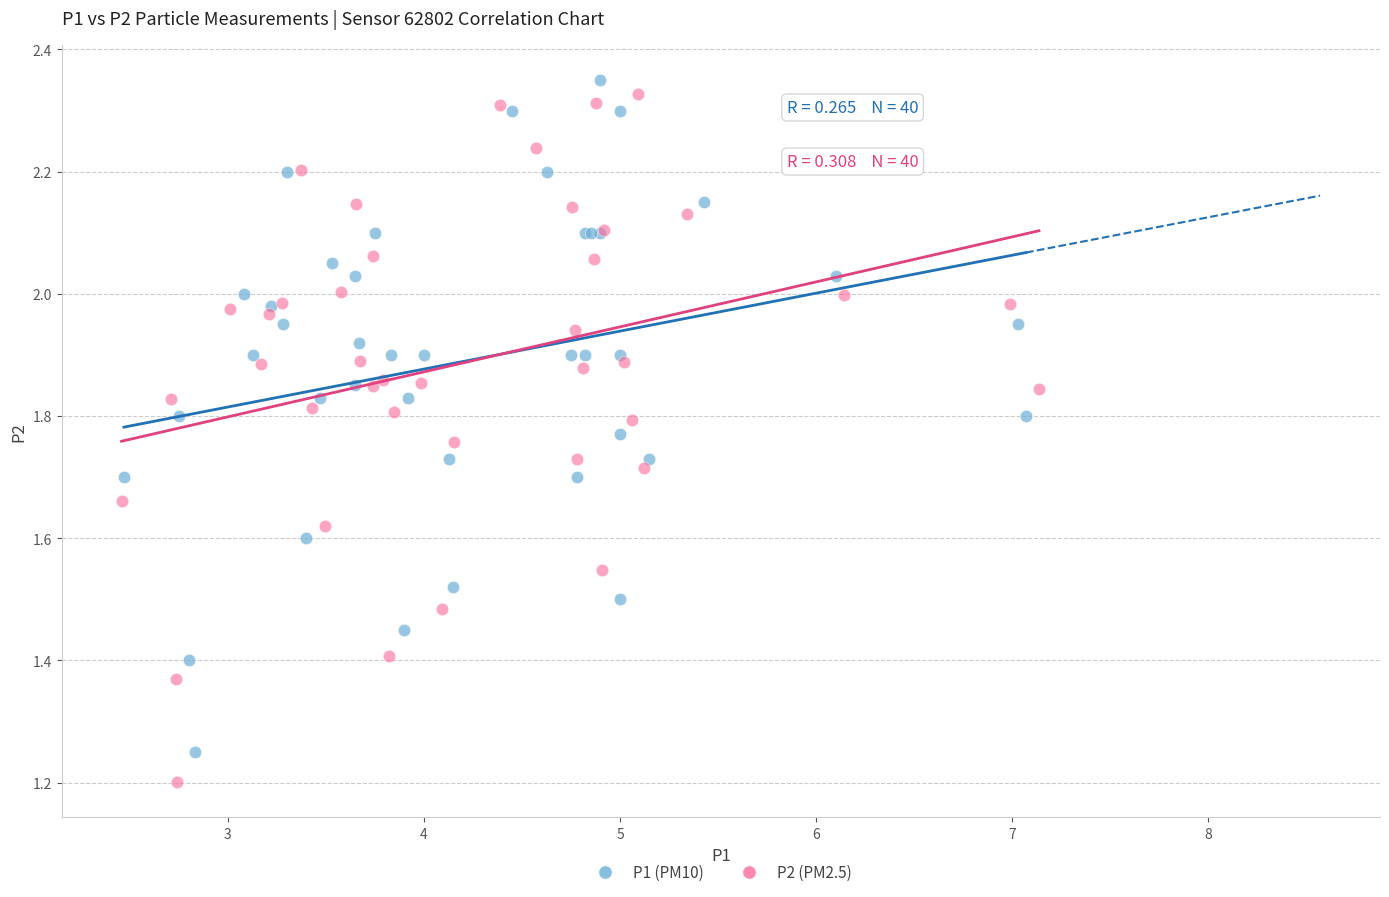

Which series reaches the maximum Y coordinate?

P1 (PM10)